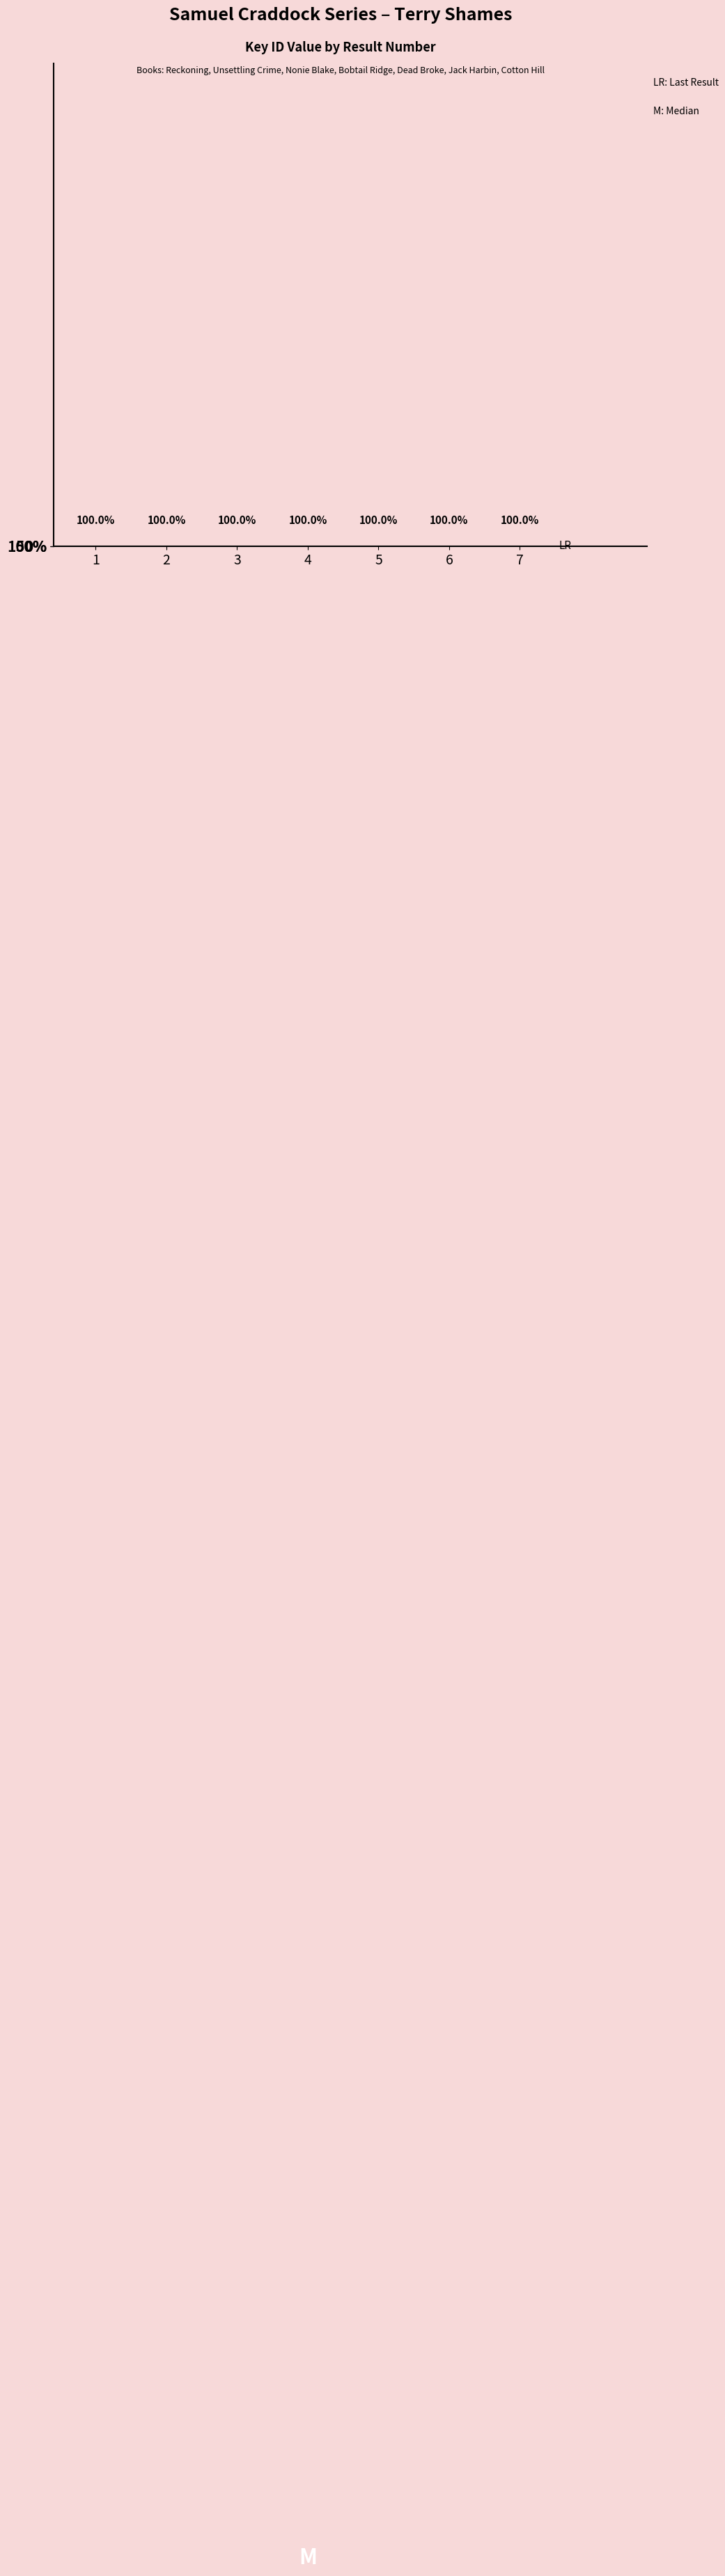

Are the bars horizontal?

No